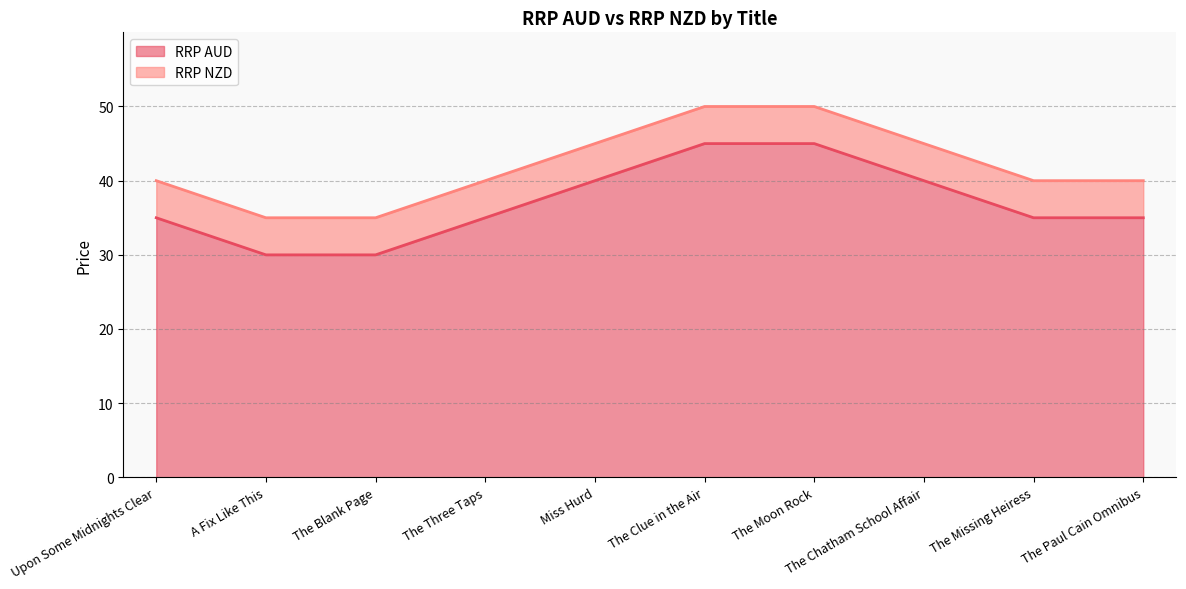

What is the average value of the RRP NZD series?

42.0